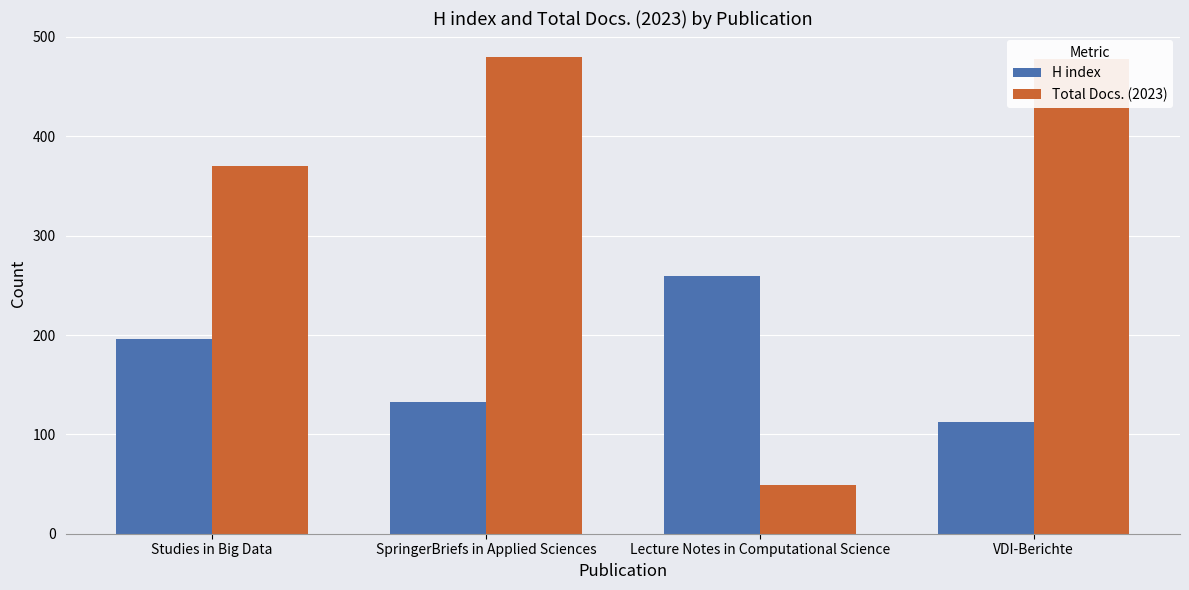

What is the minimum value shown in the chart?

49